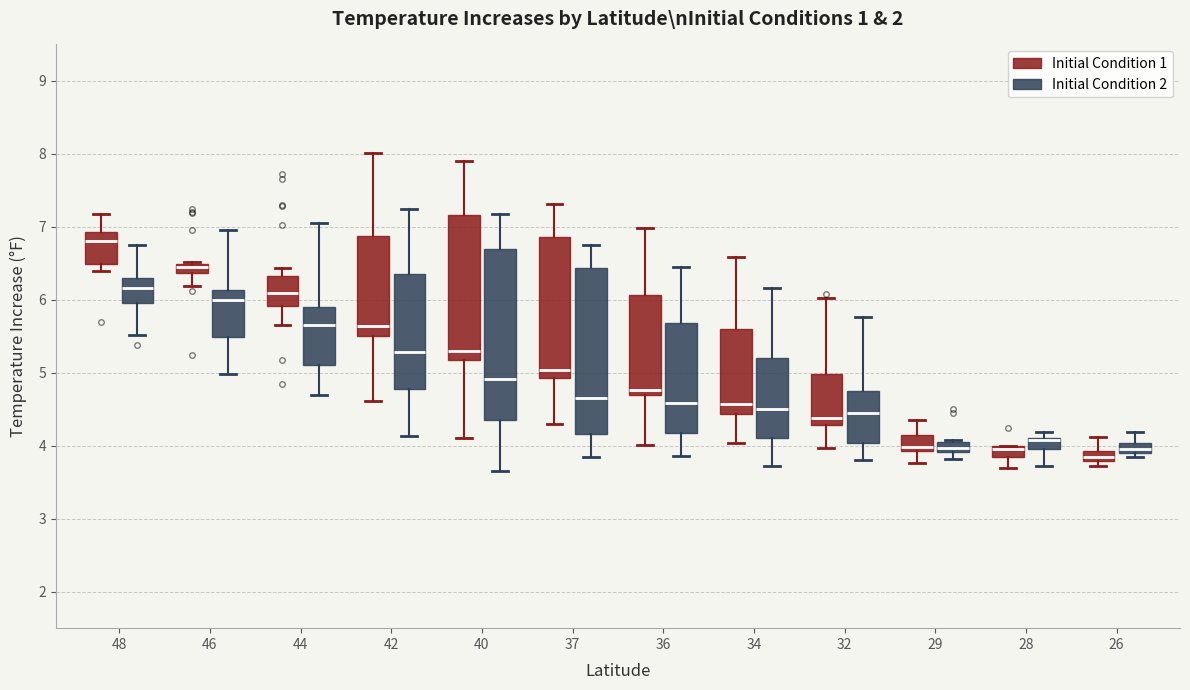

Where is the upper edge of the box for 46 (Initial Condition 2) on the y-axis? The values are not printed on the chart, so give them approximately, as read against the axis.

6.1